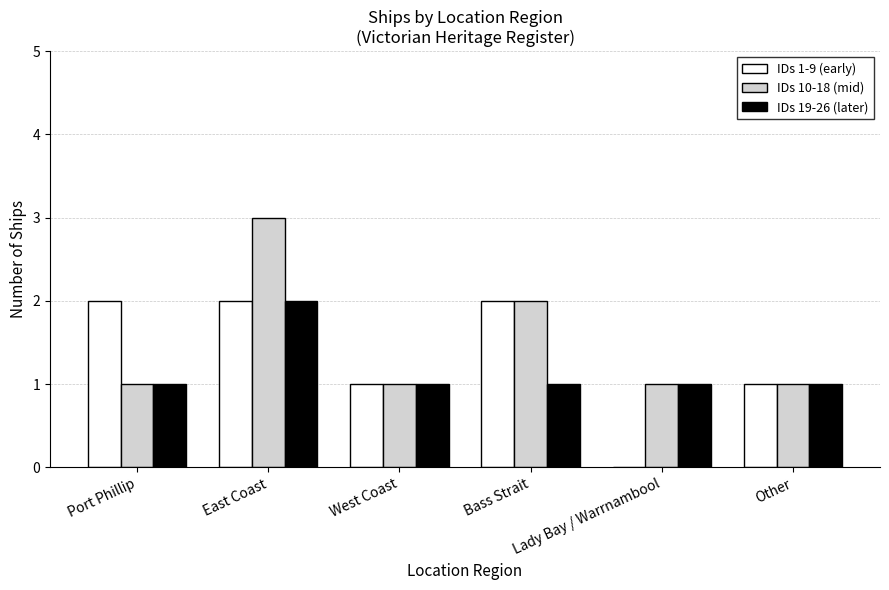

What is the difference between the IDs 10-18 (mid) values at East Coast and Bass Strait?

1